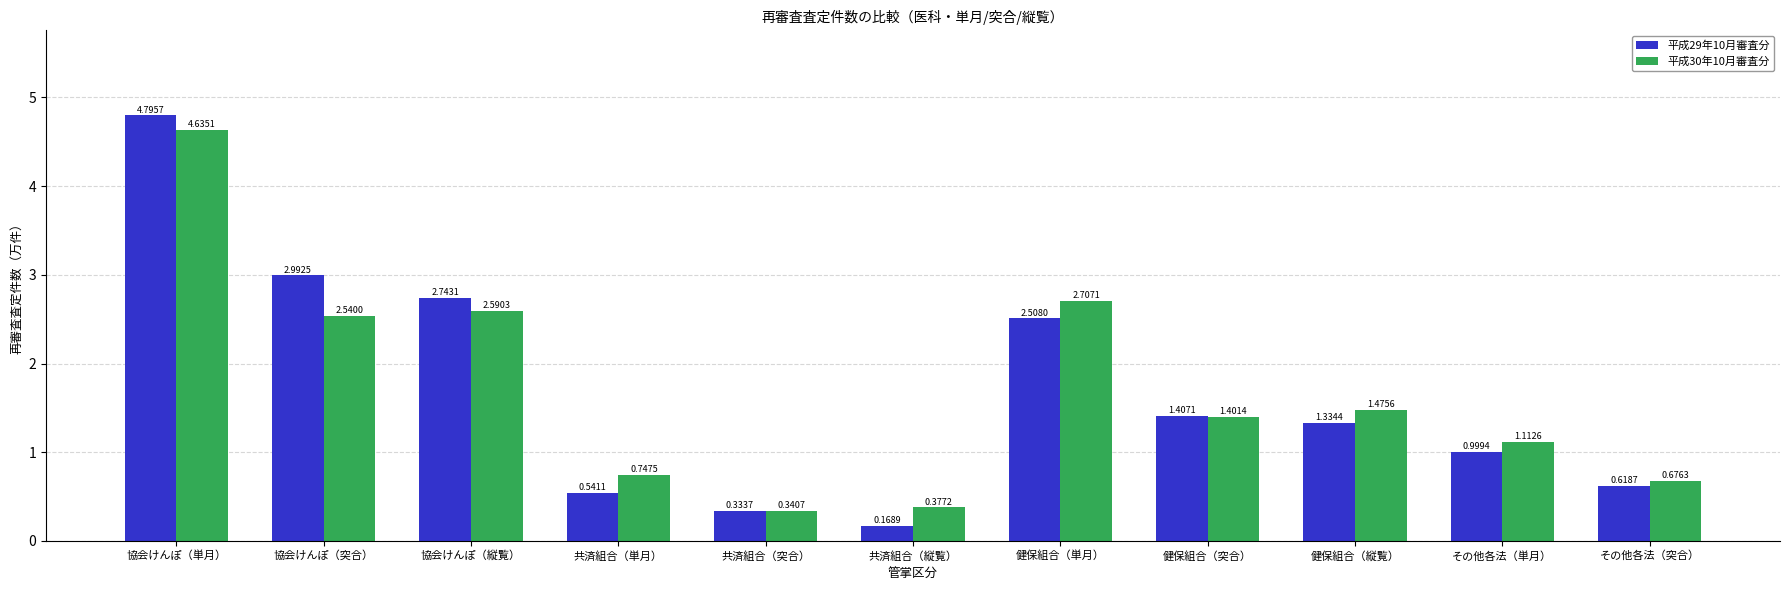

Rank the series by their average value, from highest to lowest.

平成30年10月審査分, 平成29年10月審査分